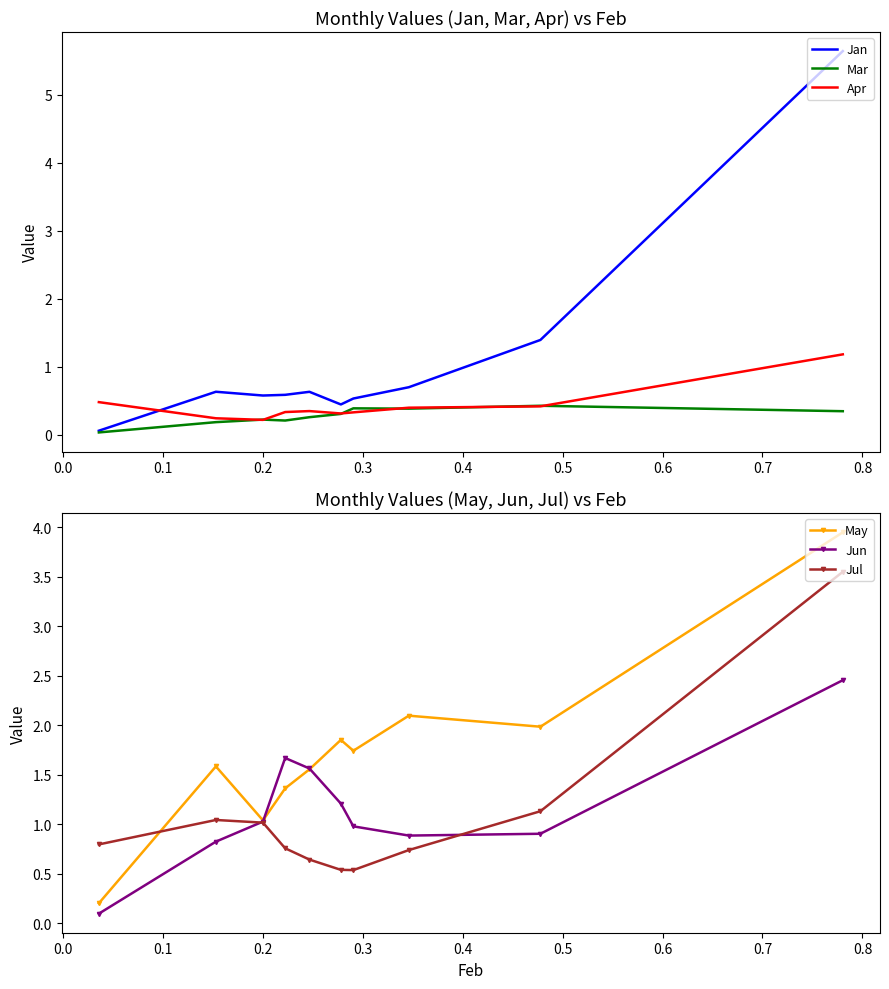

True or false: Apr has a value of 0.3 at 0.2.

True